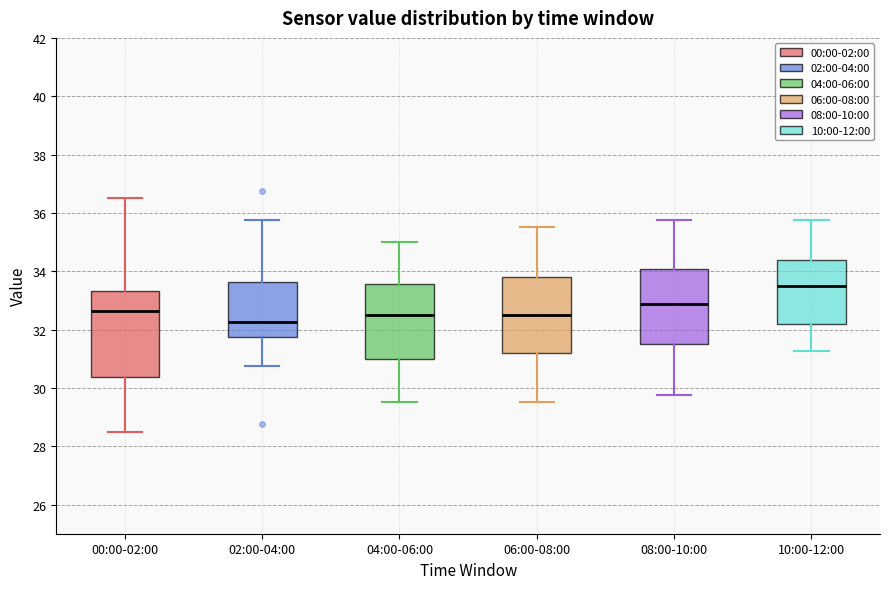

Reading left to right, transcribe this box plot: for each box, give where its median line is, the range the box spans, and where its two whiskers end, as read against the y-axis. The values are not printed on the chart, so give them approximately, as read against the axis.

00:00-02:00: median 32.6, box 30.4 to 33.4, whiskers 28.6 to 36.6
02:00-04:00: median 32.2, box 31.8 to 33.6, whiskers 30.8 to 35.8
04:00-06:00: median 32.6, box 31.0 to 33.6, whiskers 29.6 to 35.0
06:00-08:00: median 32.6, box 31.2 to 33.8, whiskers 29.6 to 35.6
08:00-10:00: median 32.8, box 31.6 to 34.0, whiskers 29.8 to 35.8
10:00-12:00: median 33.6, box 32.2 to 34.4, whiskers 31.2 to 35.8